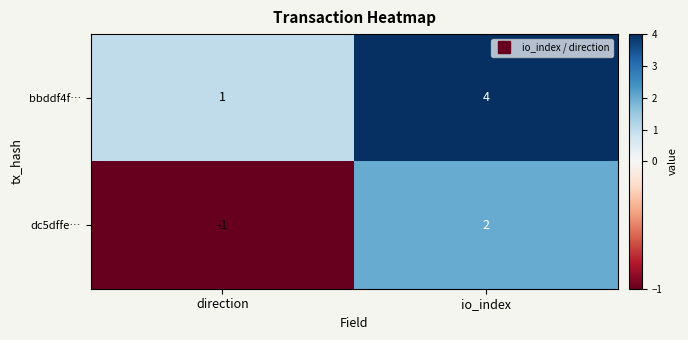

The value of dc5dffe… at io_index is 3. True or false?

False